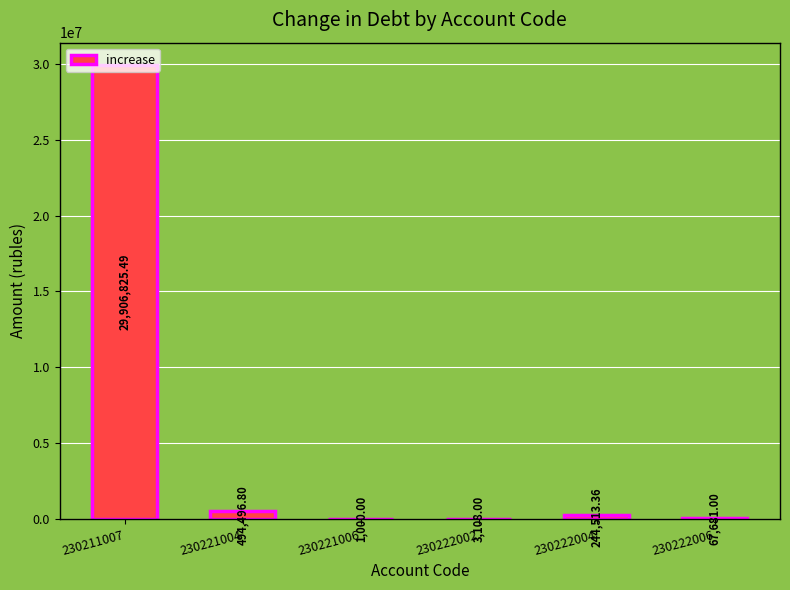

Reading left to right, transcribe all the data shown in this chart.

29906825.5	494496.8	1000.0	3108.0	244513.4	67681.0